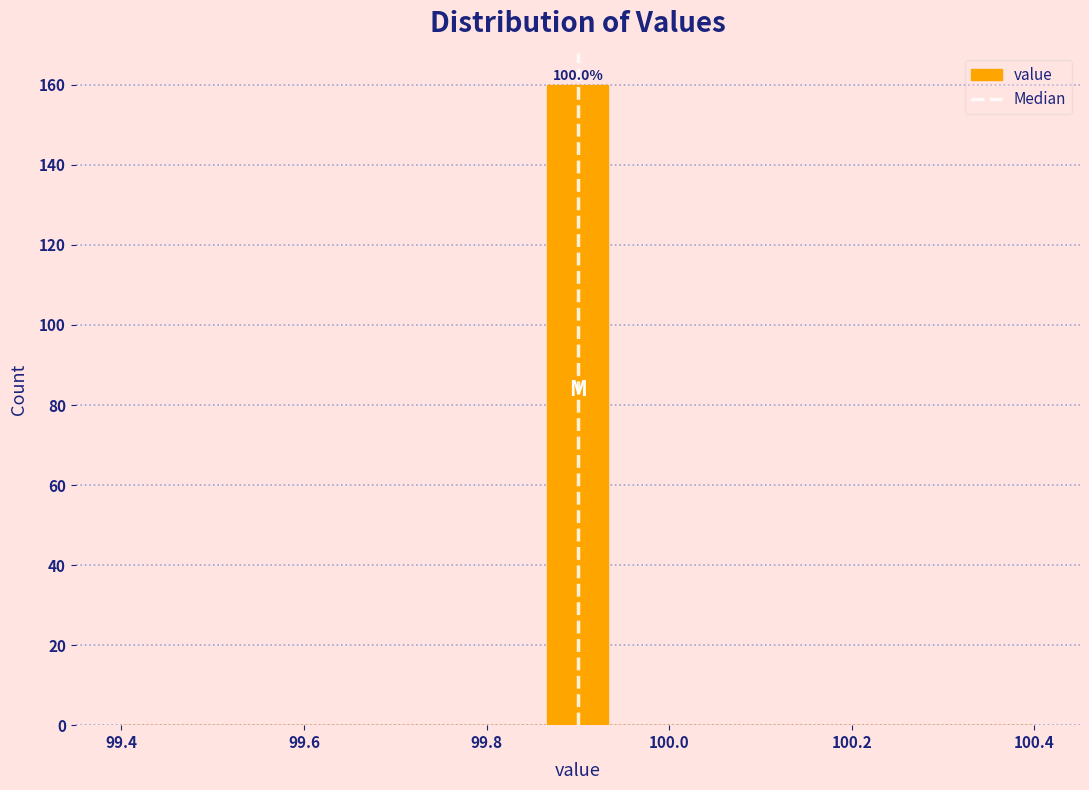

Read against the x-axis, roughly where is the centre of the tallest bar?

99.90